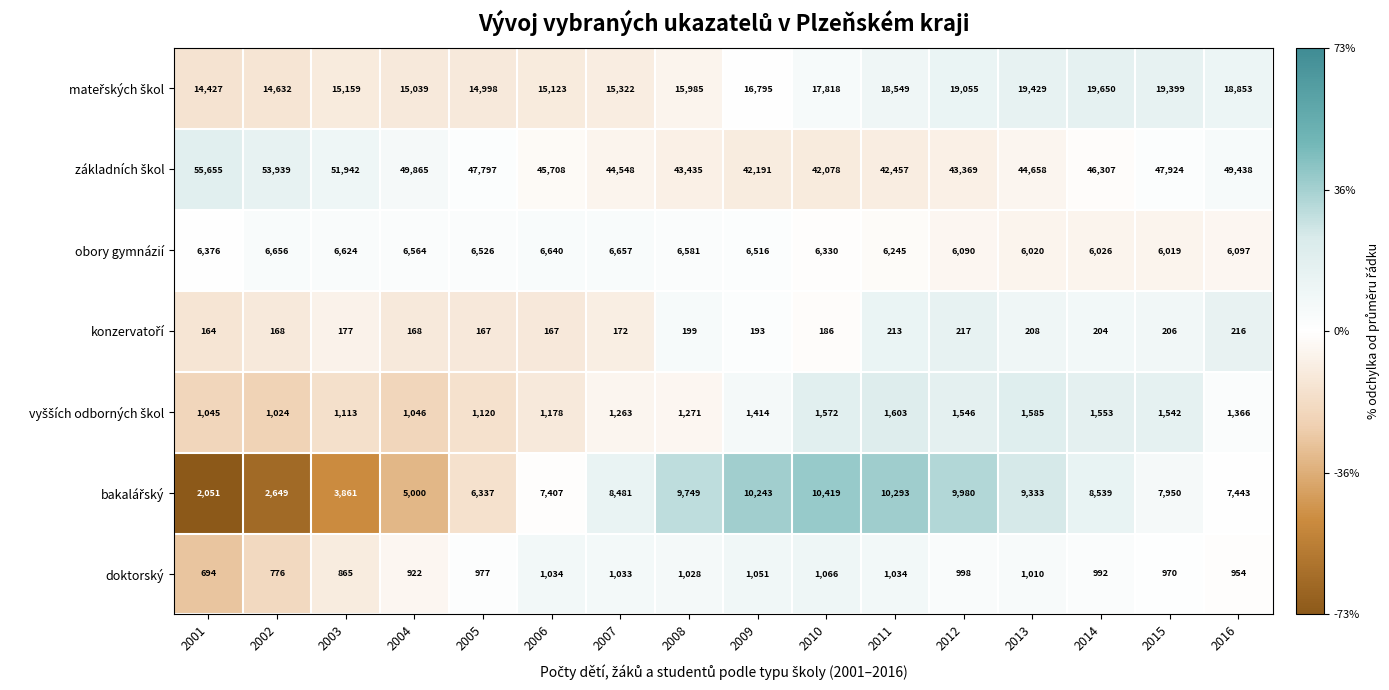

Is it true that obory gymnázií equals 6656 at 2002?

True